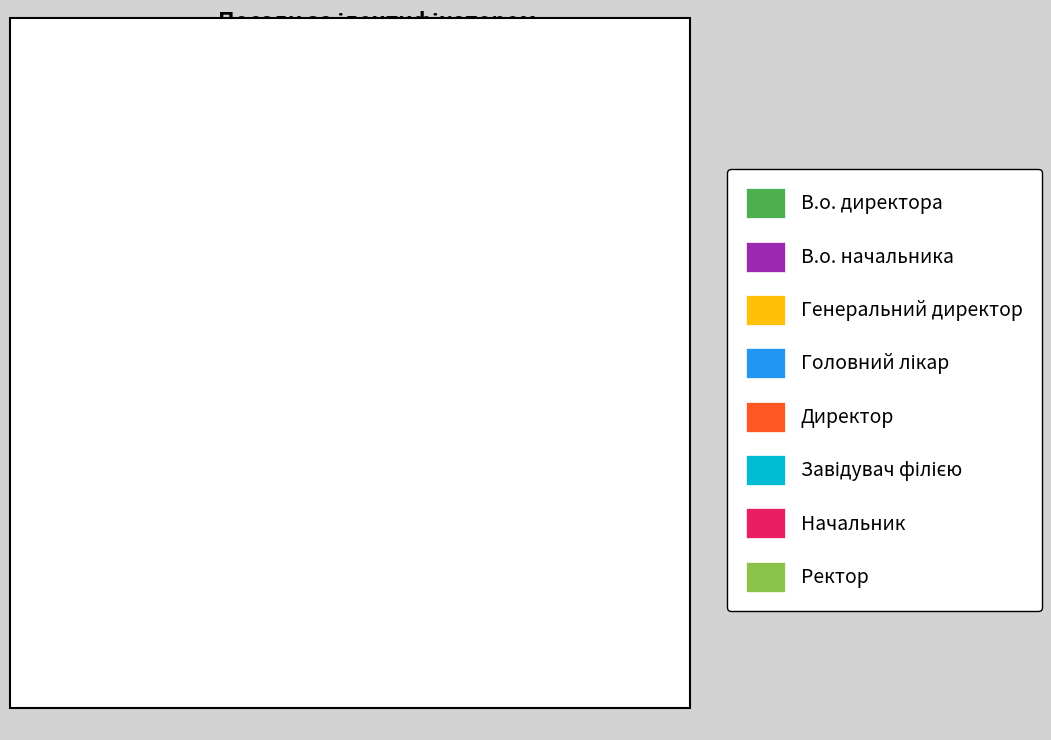

What percentage is the В.о. начальника slice, to the nearest percent?

14%